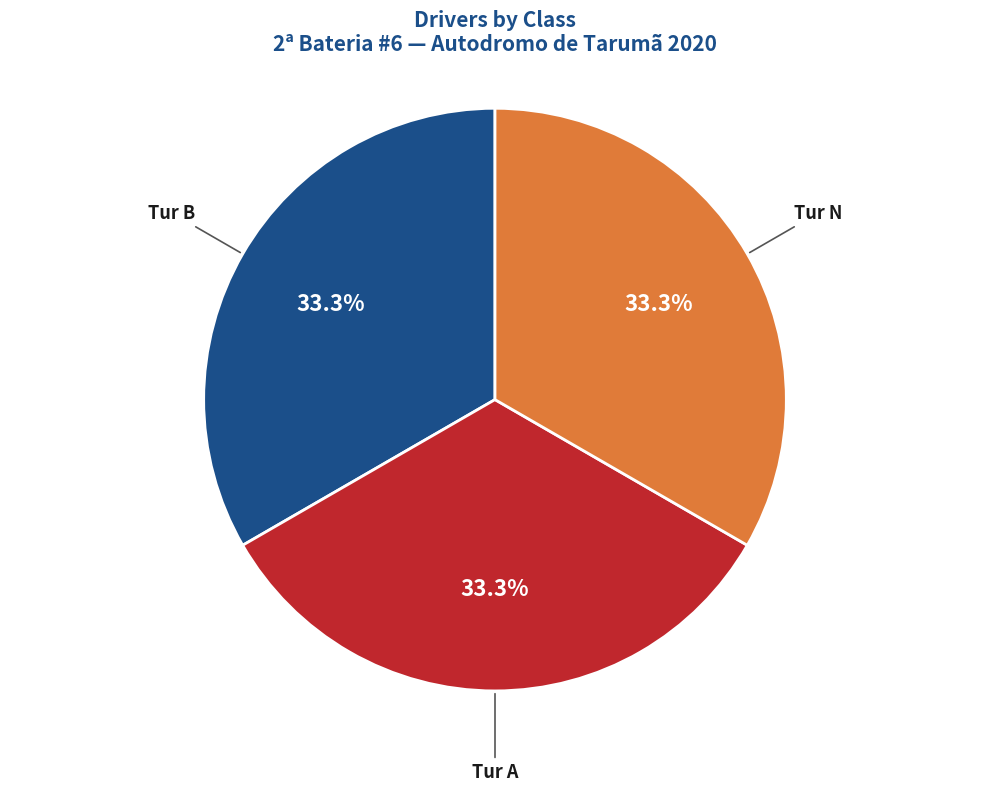

How many segments does this pie chart have?

3